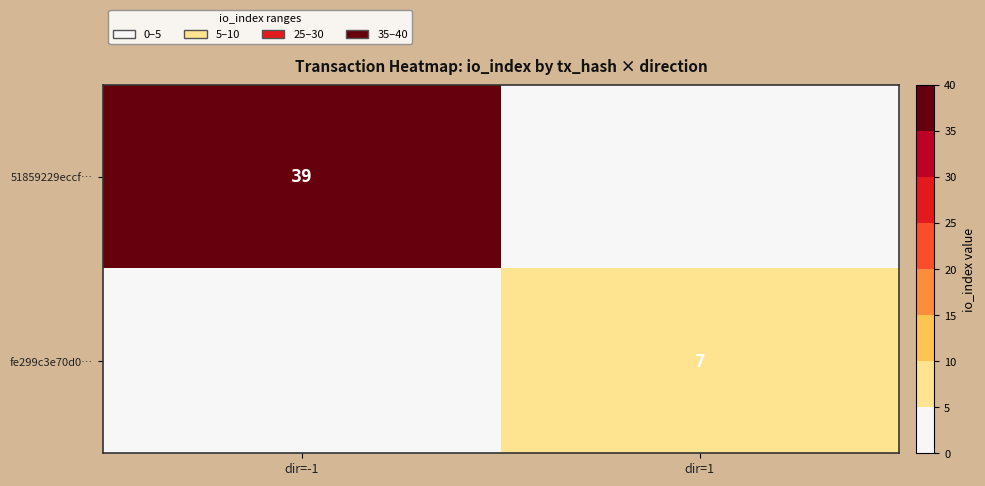

True or false: fe299c3e70d0… has a value of 2 at dir=1.

False